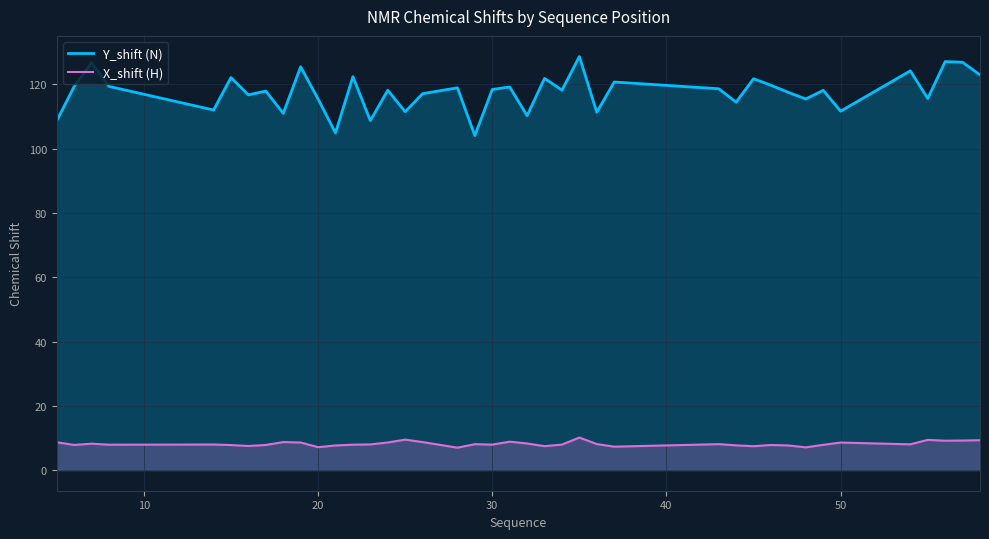

True or false: X_shift (H) has more than 0 points higher than both neighbors.

True